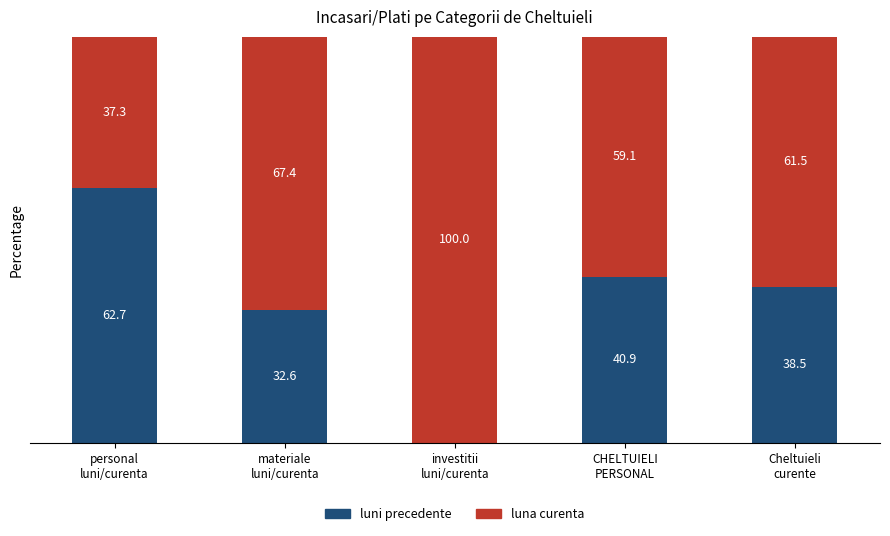

What are all the series names shown in the legend?

luni precedente, luna curenta